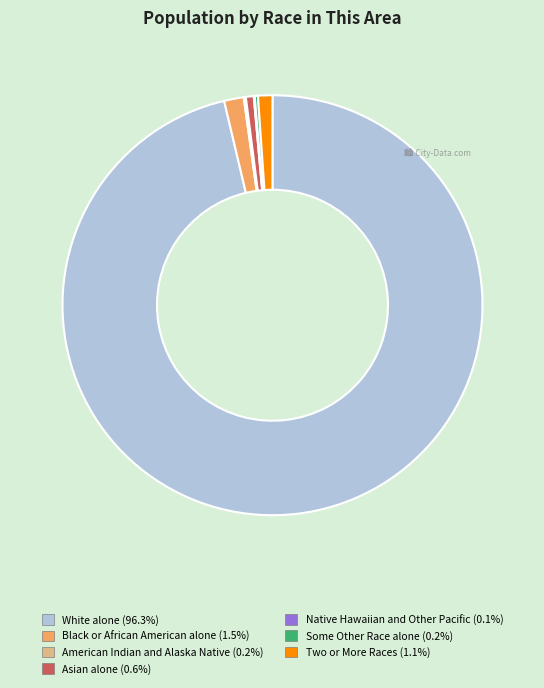

Does Asian alone represent more than half of the total?

No